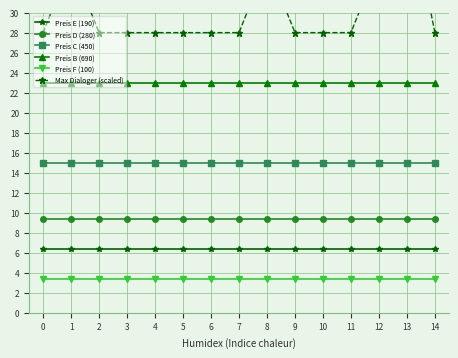

Reading right to left, transcribe all the data shown in this chart.

Preis E (190): 6.3	6.3	6.3	6.3	6.3	6.3	6.3	6.3	6.3	6.3	6.3	6.3	6.3	6.3	6.3
Preis D (280): 9.3	9.3	9.3	9.3	9.3	9.3	9.3	9.3	9.3	9.3	9.3	9.3	9.3	9.3	9.3
Preis C (450): 15.0	15.0	15.0	15.0	15.0	15.0	15.0	15.0	15.0	15.0	15.0	15.0	15.0	15.0	15.0
Preis B (690): 23.0	23.0	23.0	23.0	23.0	23.0	23.0	23.0	23.0	23.0	23.0	23.0	23.0	23.0	23.0
Preis F (100): 3.3	3.3	3.3	3.3	3.3	3.3	3.3	3.3	3.3	3.3	3.3	3.3	3.3	3.3	3.3
Max Dialoger (scaled): 28.0	42.0	35.0	28.0	28.0	28.0	35.0	28.0	28.0	28.0	28.0	28.0	28.0	35.0	28.0